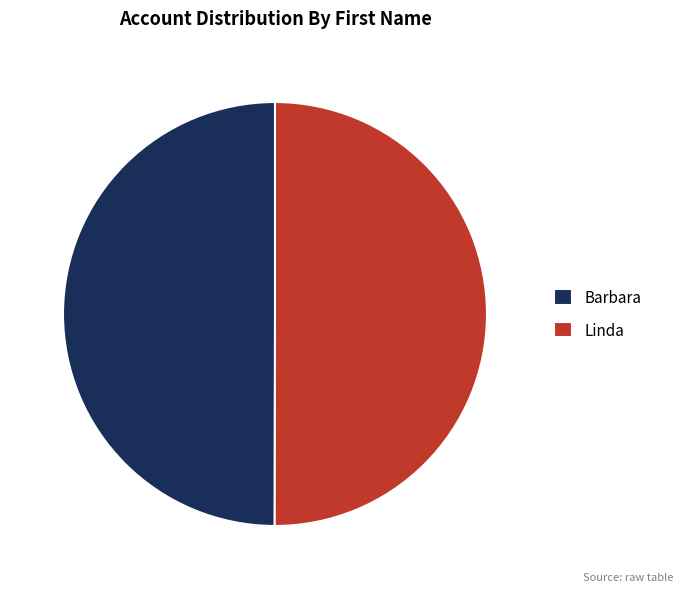

Approximately how many times larger is the value at Barbara compared to Linda?

1.0